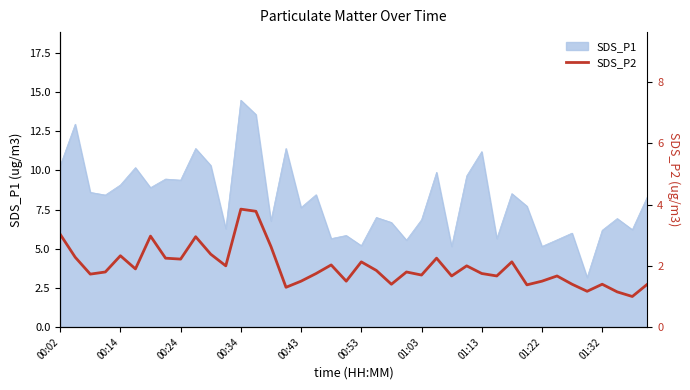

Which category has the highest value in the SDS_P1 series?

00:34